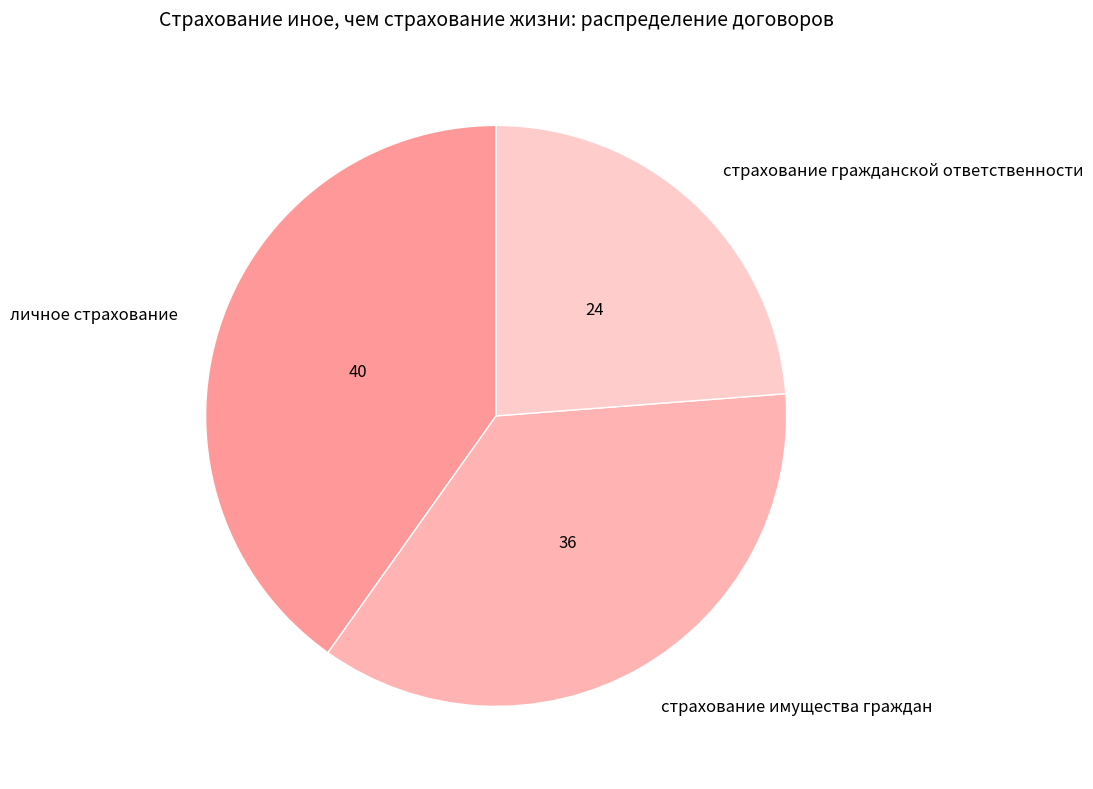

Does личное страхование represent more than half of the total?

No